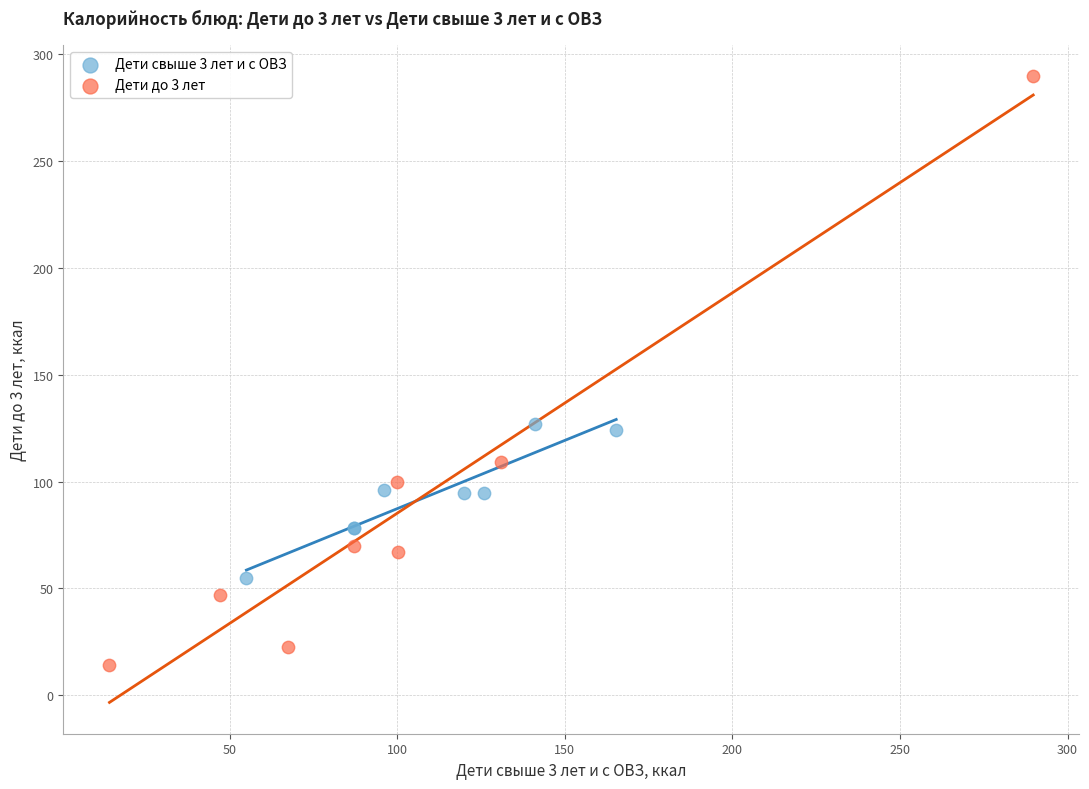

Which series contains the highest Y value?

Дети до 3 лет